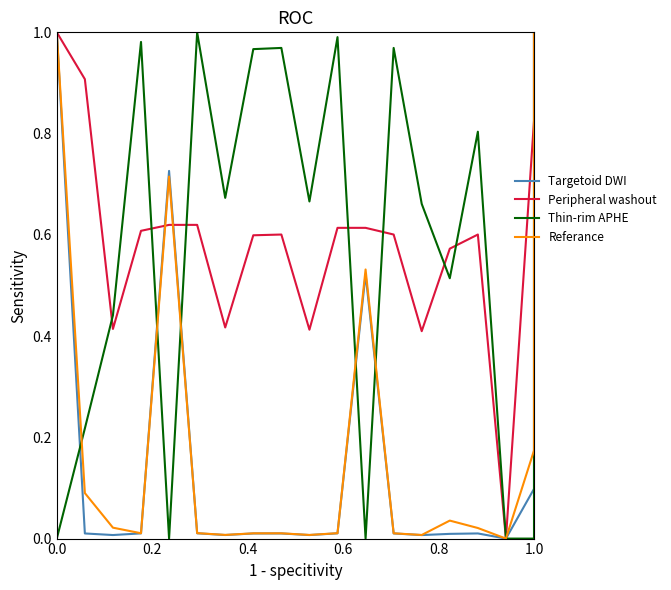

What is the difference between the maximum and minimum values in the Thin-rim APHE series?

1.0